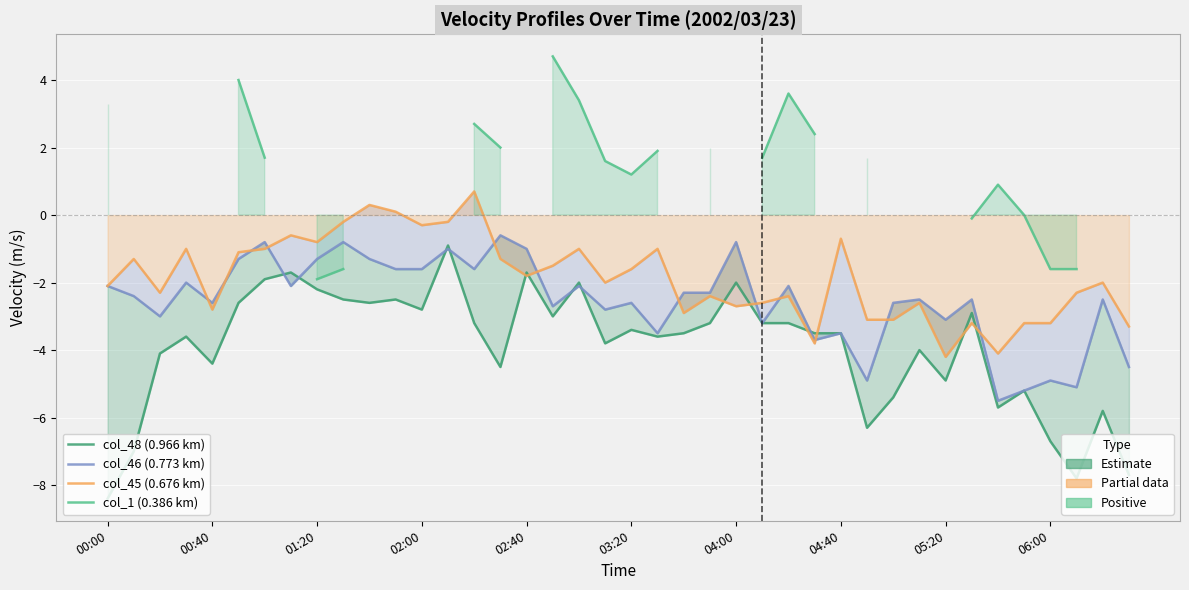

Is it true that col_1 (0.386 km) equals 6.0 at 26?

False